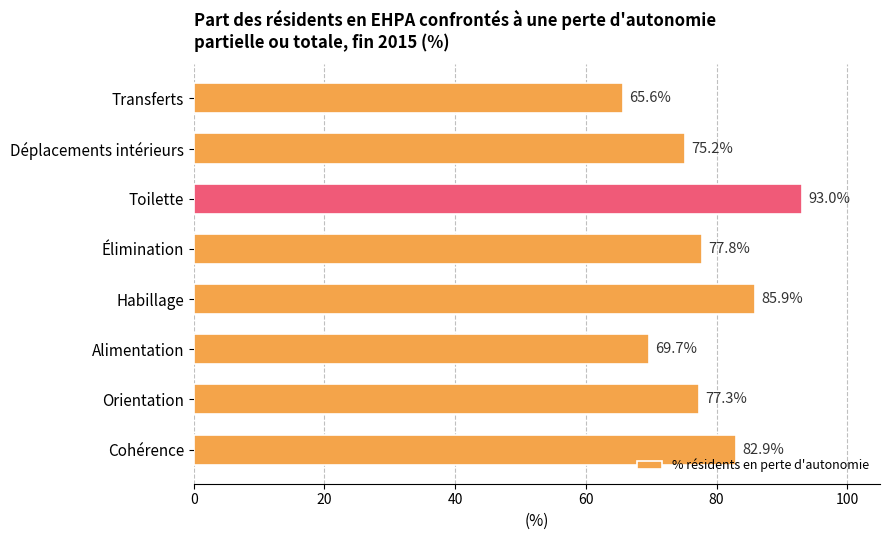

Where is the data nearest to the value 79?

Élimination